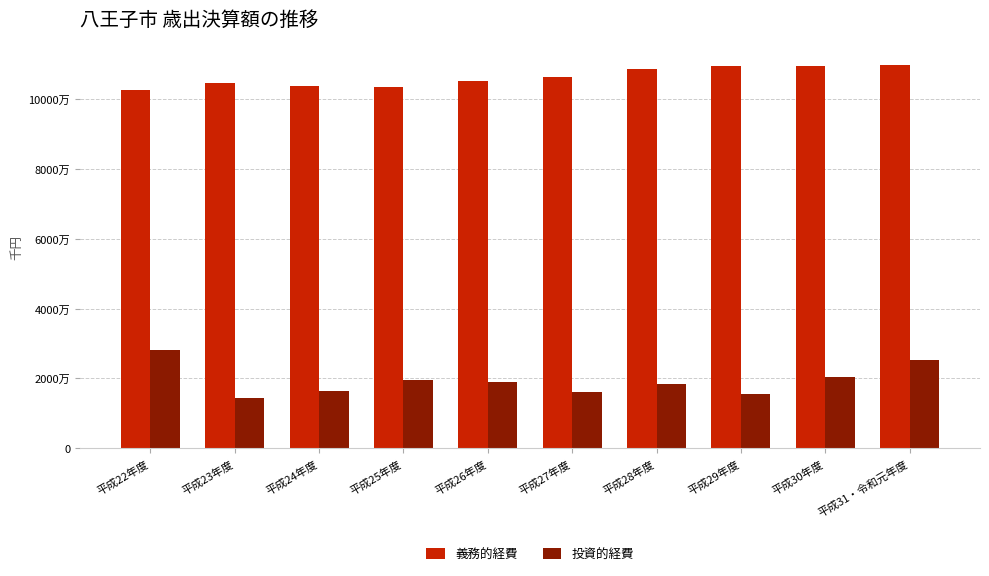

At which category is the sum across all series the highest?

平成31・令和元年度